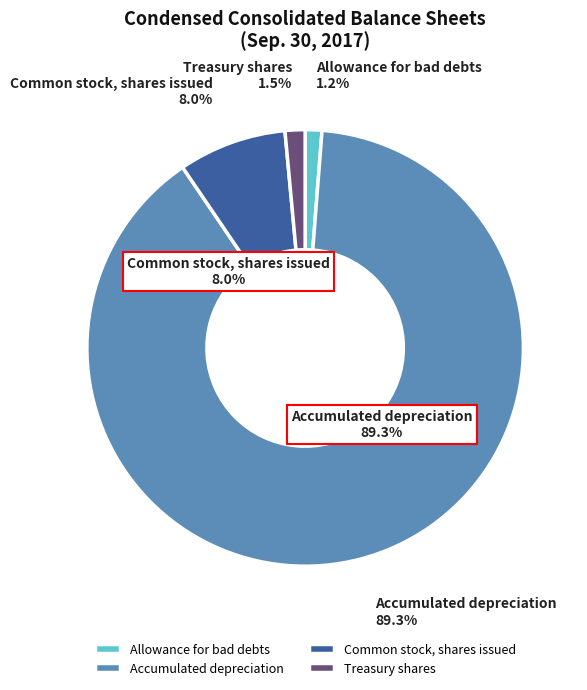

To the nearest percent, what is the combined percentage of Allowance for bad debts and Treasury shares?

3%